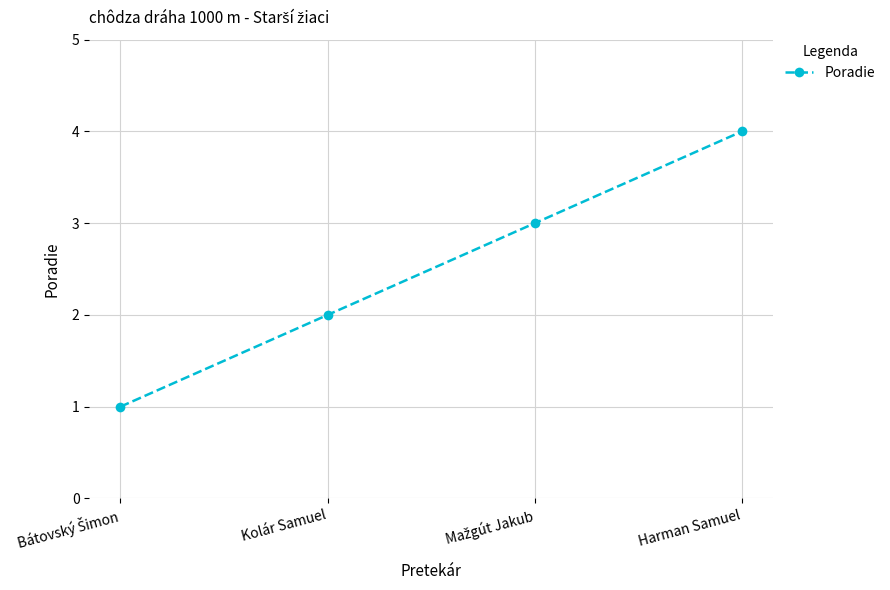

True or false: the data has more than 1 interior local peaks.

False